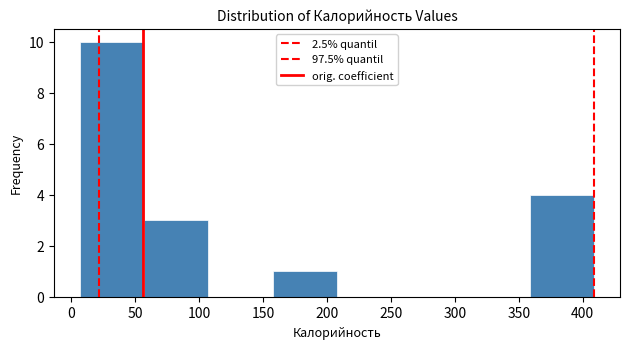

Reading left to right, list every bar in this chart as the range it spans on the x-axis followed by its height. Neither the bar edges nor the heights are printed on the chart, so give them approximately, as read against the axes.

5 to 55: 10
55 to 105: 3
105 to 155: 0
155 to 210: 1
210 to 260: 0
260 to 310: 0
310 to 360: 0
360 to 410: 4